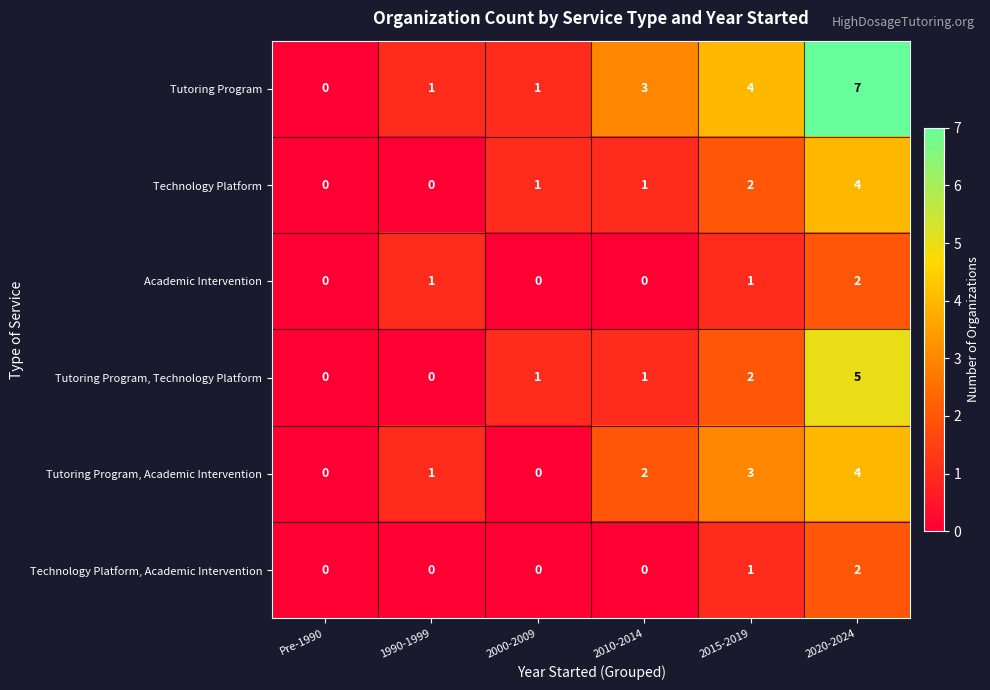

What is the maximum value shown in the chart?

7